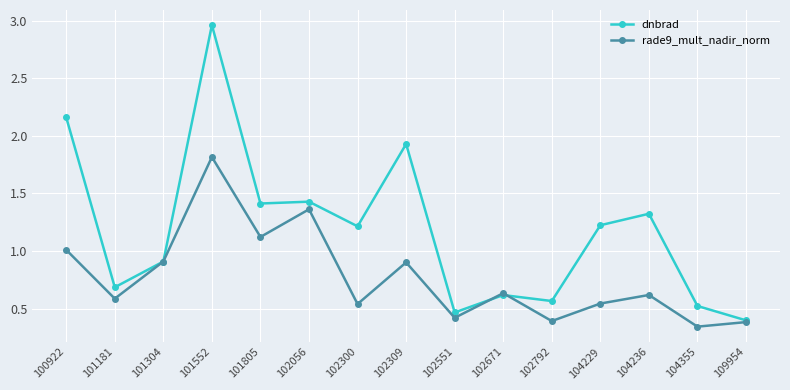

Which series has the widest spread of values?

dnbrad